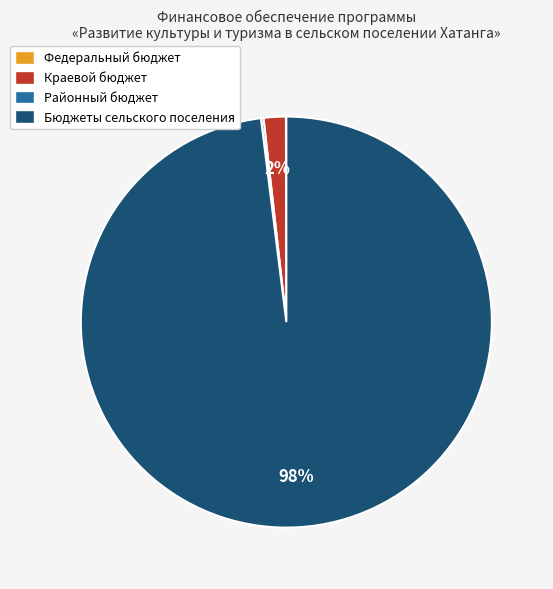

Between Краевой бюджет and Бюджеты сельского поселения, which is larger?

Бюджеты сельского поселения